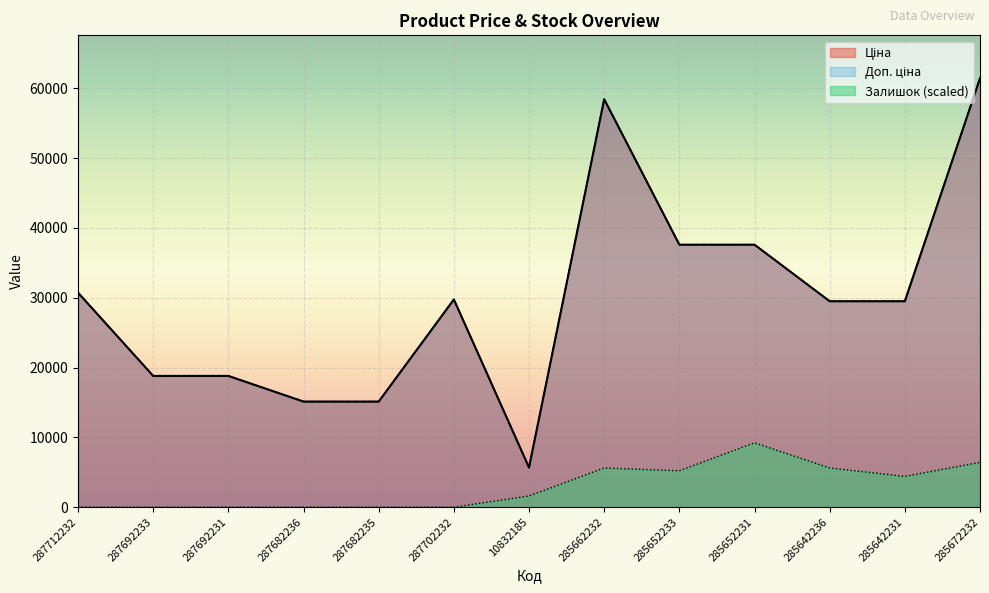

True or false: Ціна and Доп. ціна intersect in this chart.

False